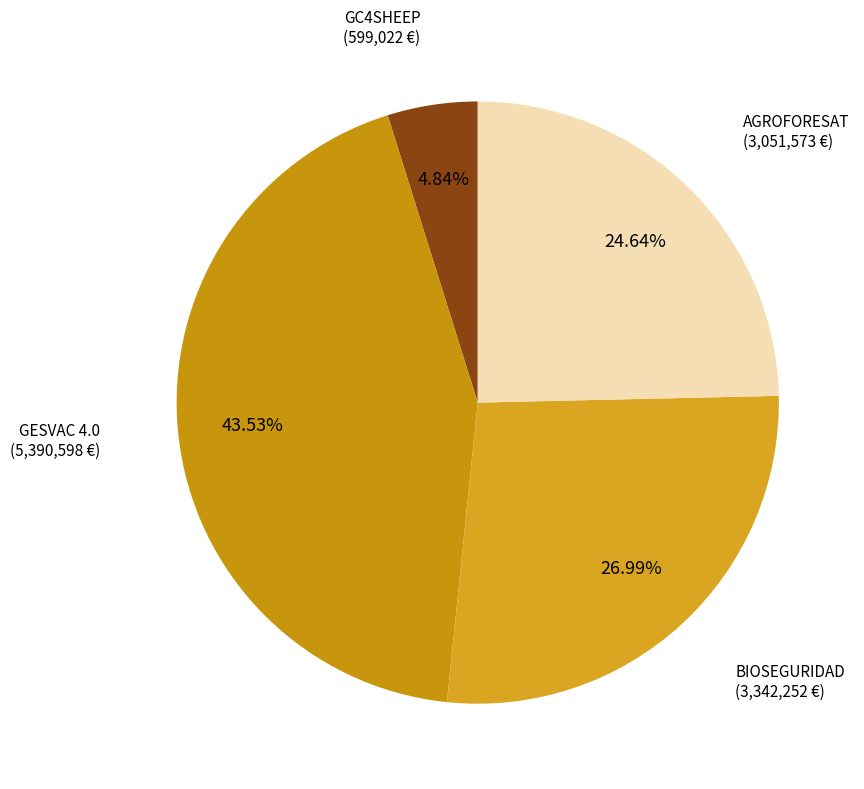

What percentage do GESVAC 4.0 and GC4SHEEP together represent?

48.4%